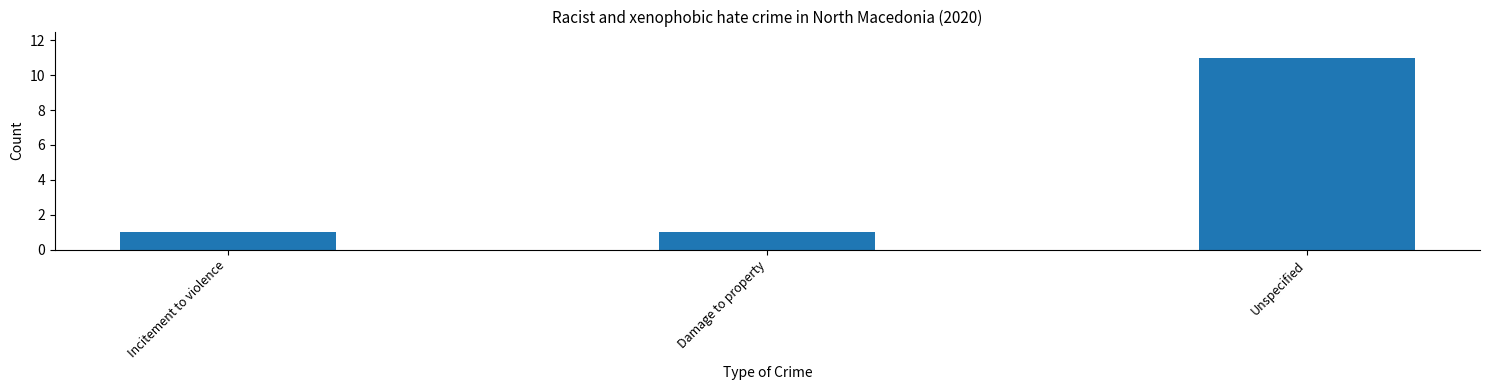

Are the bars horizontal?

No